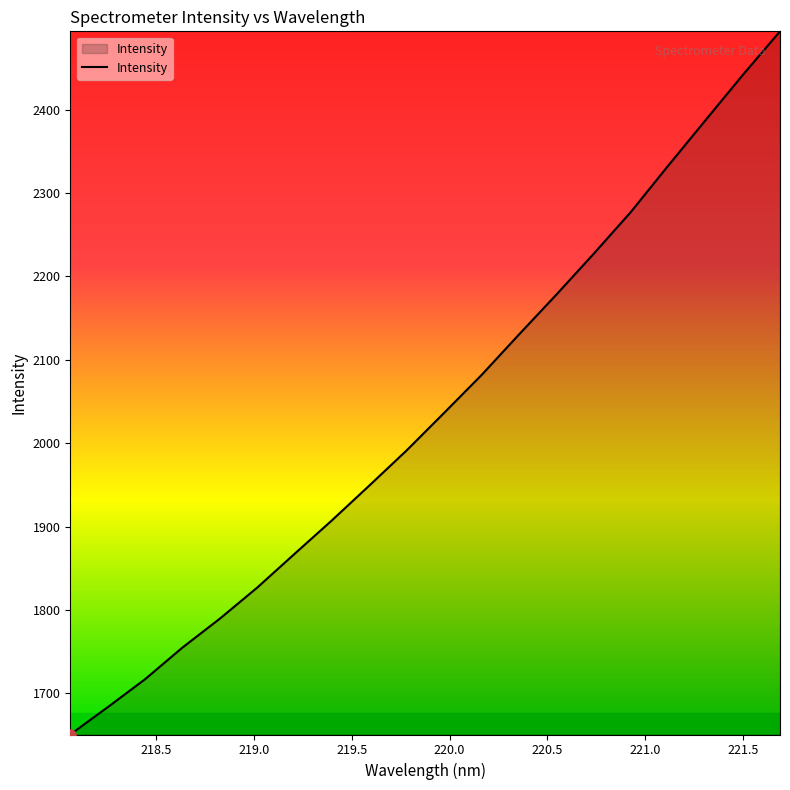

What is the difference between the maximum and minimum values?

843.5